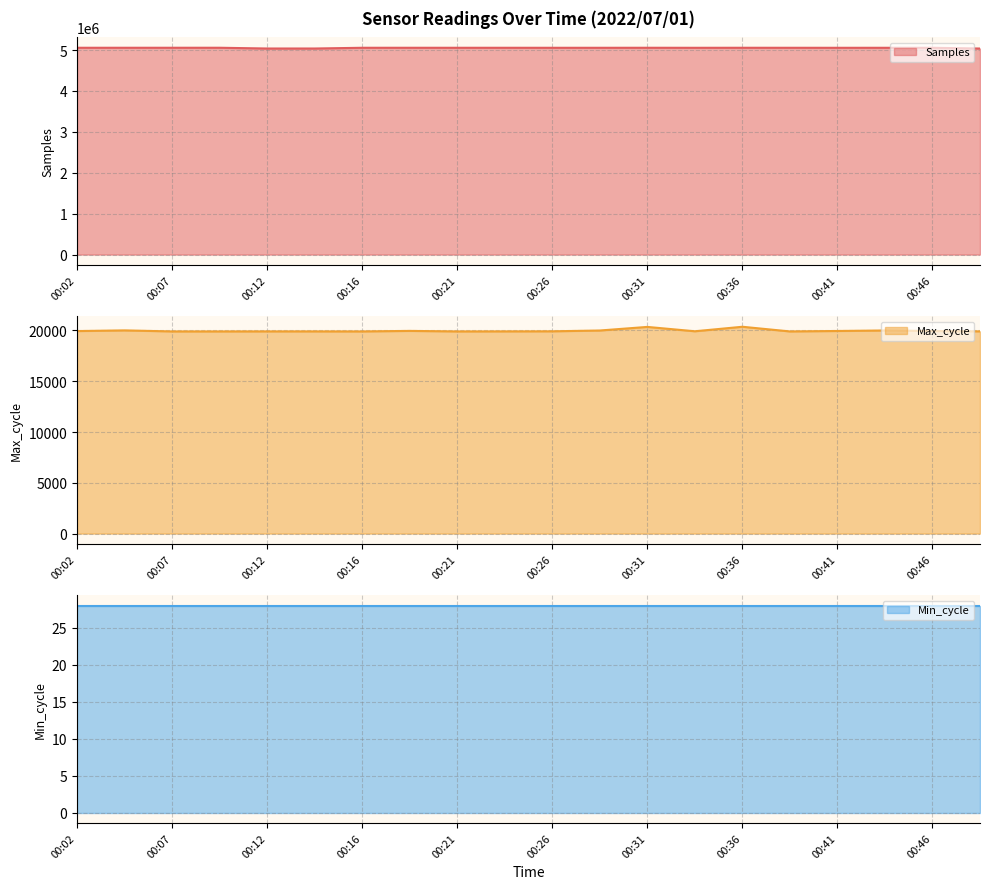

At which label is Max_cycle closest to 20138?

00:04